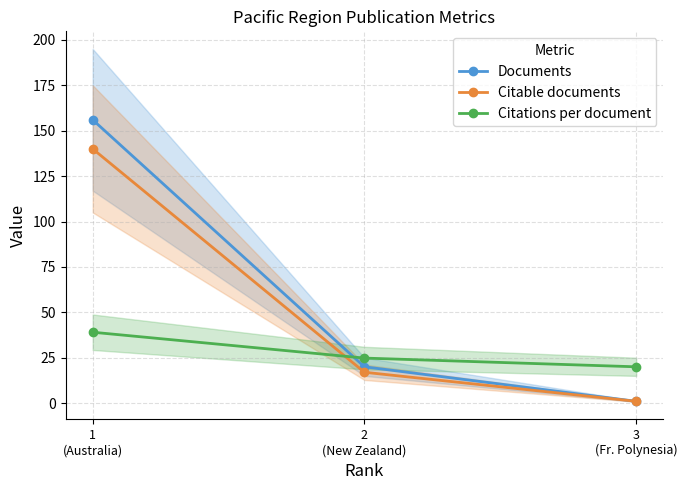

Between 1
(Australia) and 3
(Fr. Polynesia), which is larger?

1
(Australia)